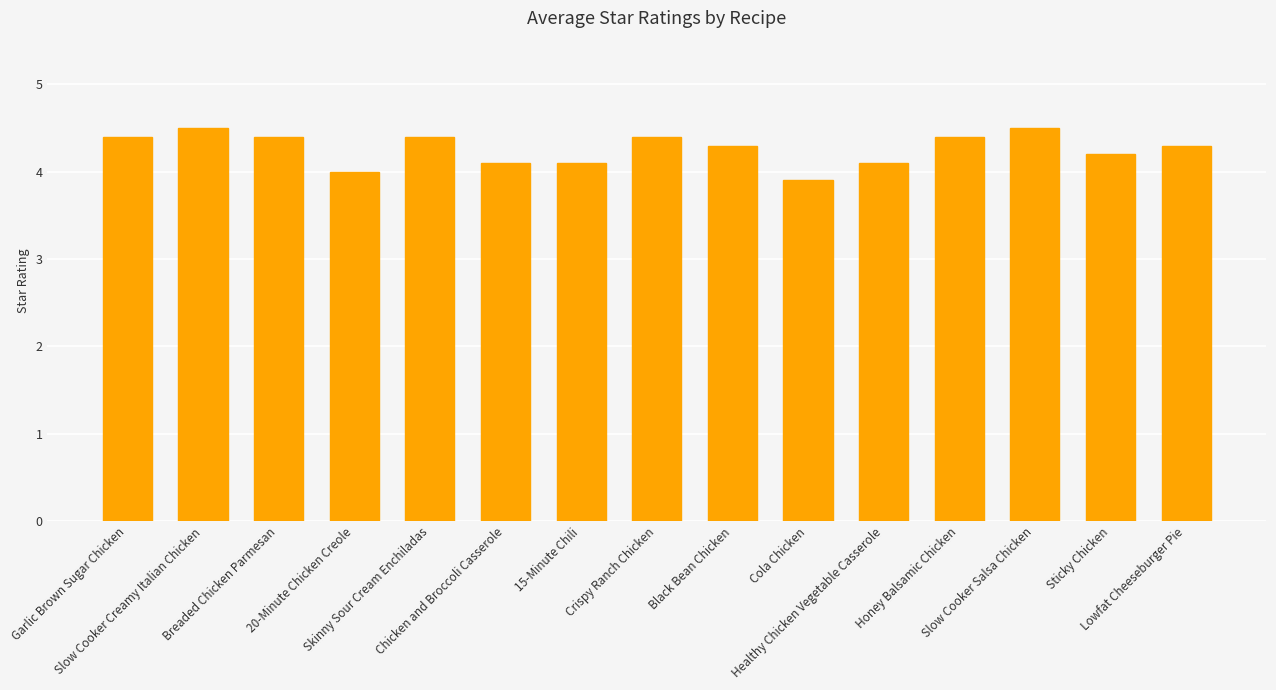

What is the value of the 14th bar from the left?

4.2